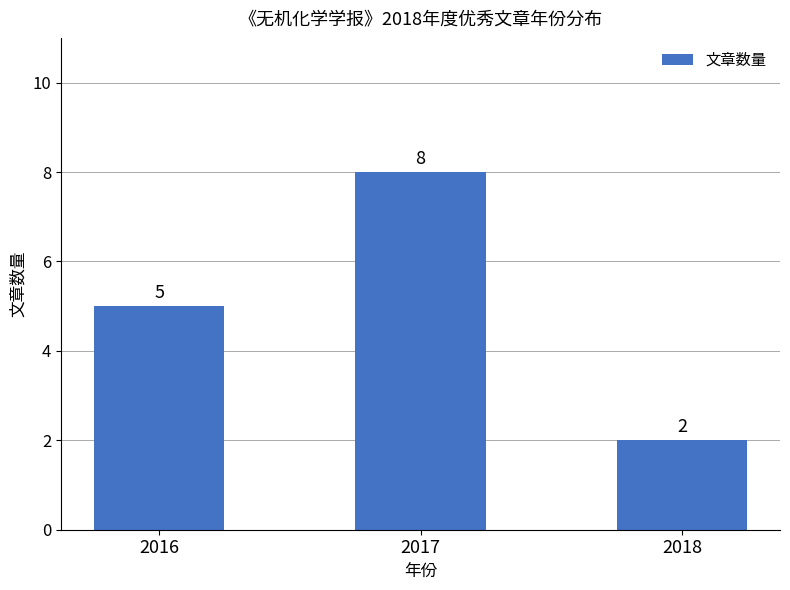

What is the ratio of the value at 2018 to the value at 2016?

0.4